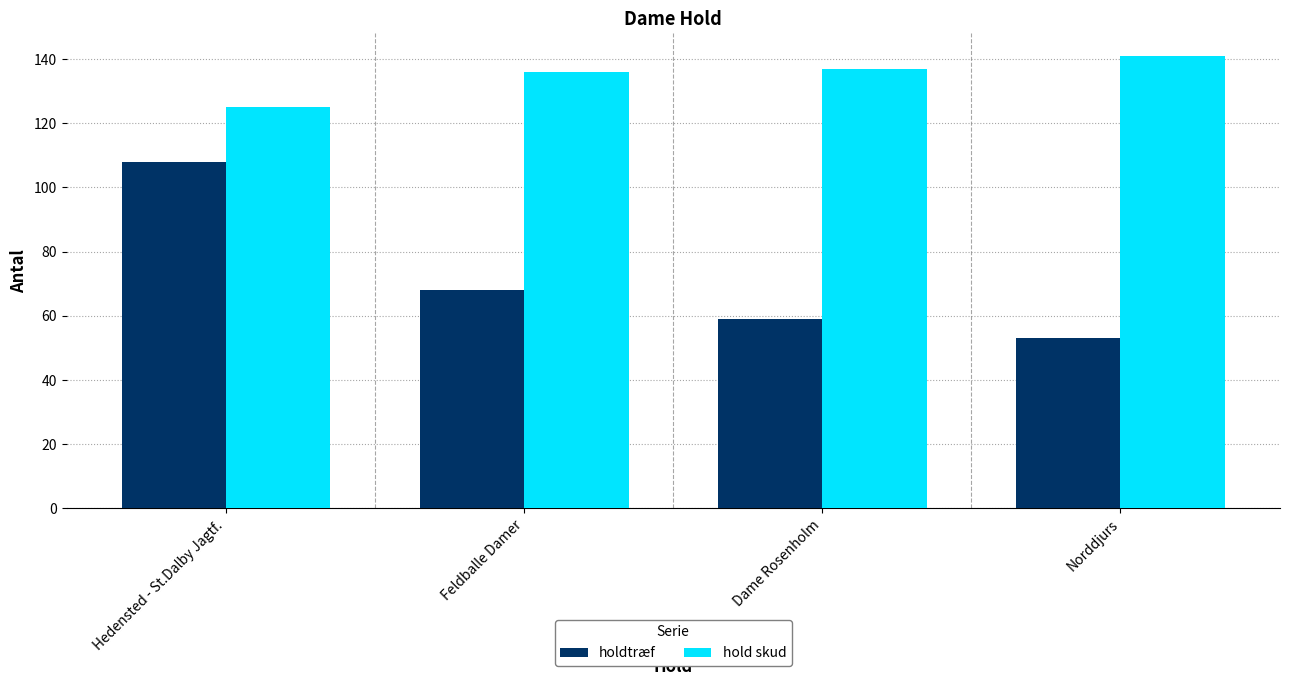

The holdtræf series shows 53 at Norddjurs. True or false?

True